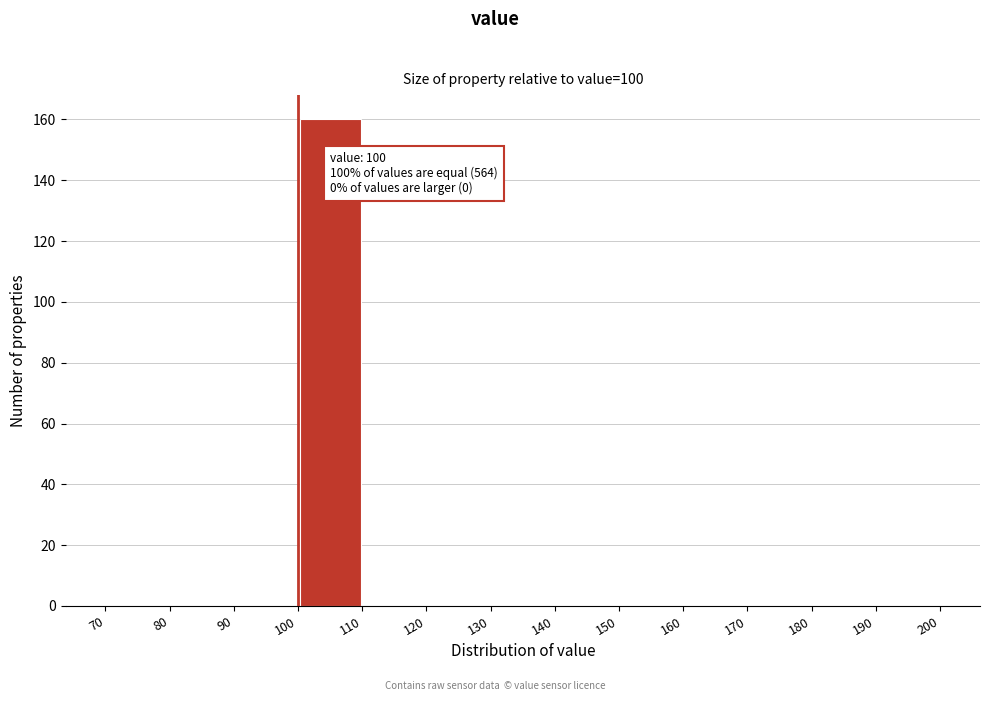

Which range on the x-axis has the tallest bar?

100 to 110